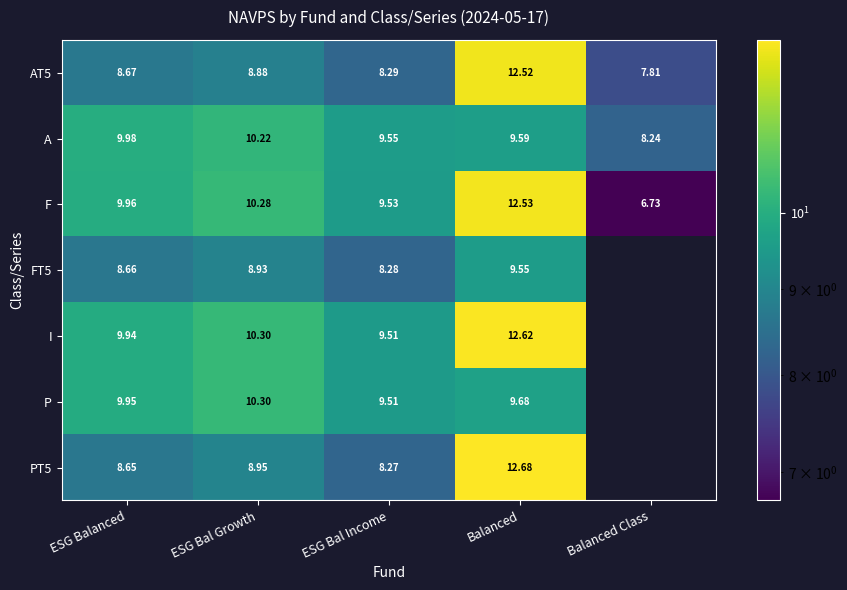

List the labels in order of AT5 value, largest first.

Balanced, ESG Bal Growth, ESG Balanced, ESG Bal Income, Balanced Class